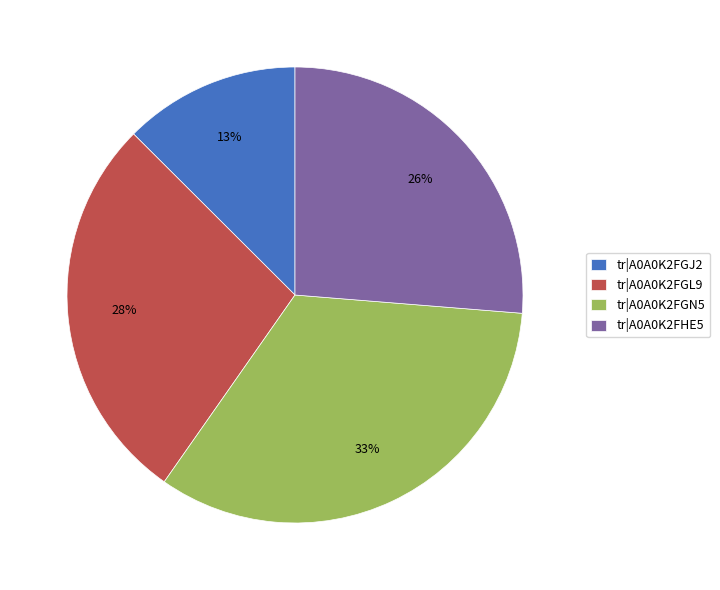

Is the sum of tr|A0A0K2FGJ2 and tr|A0A0K2FGN5 greater than half?

No